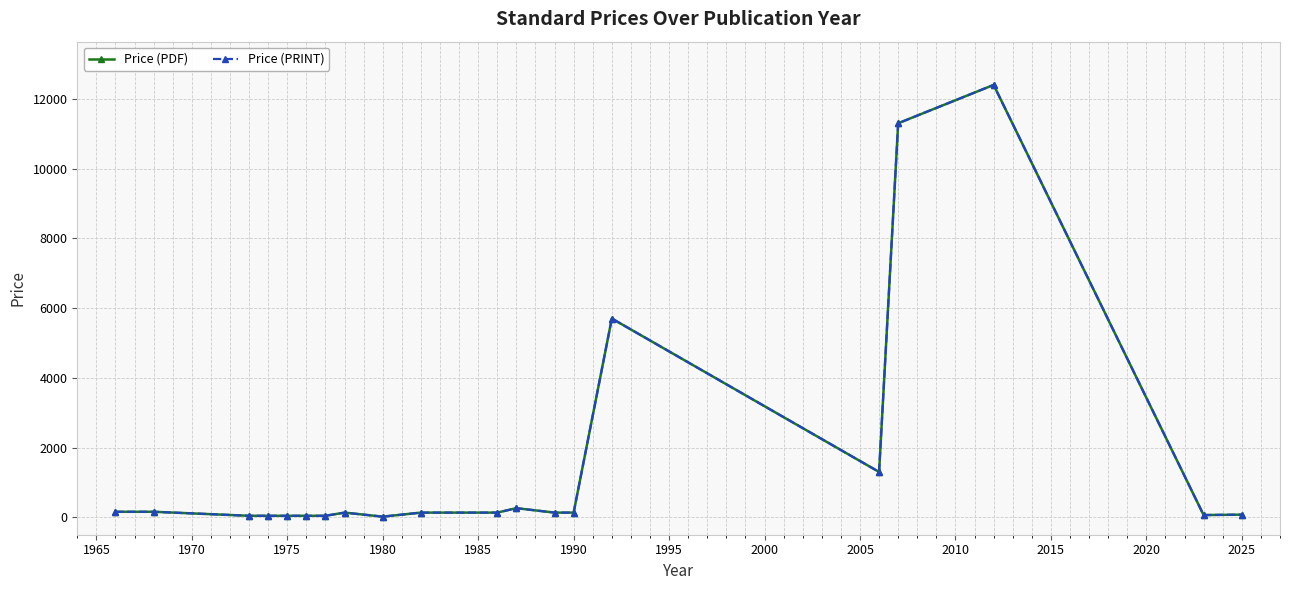

Does the chart have visible grid lines?

Yes